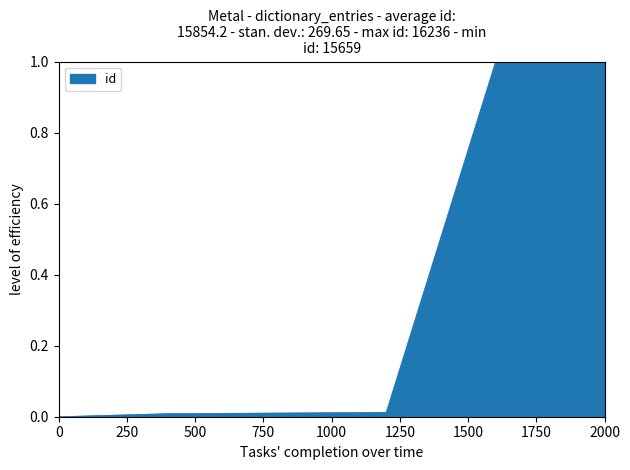

What is the difference between the maximum and minimum values?

1.0